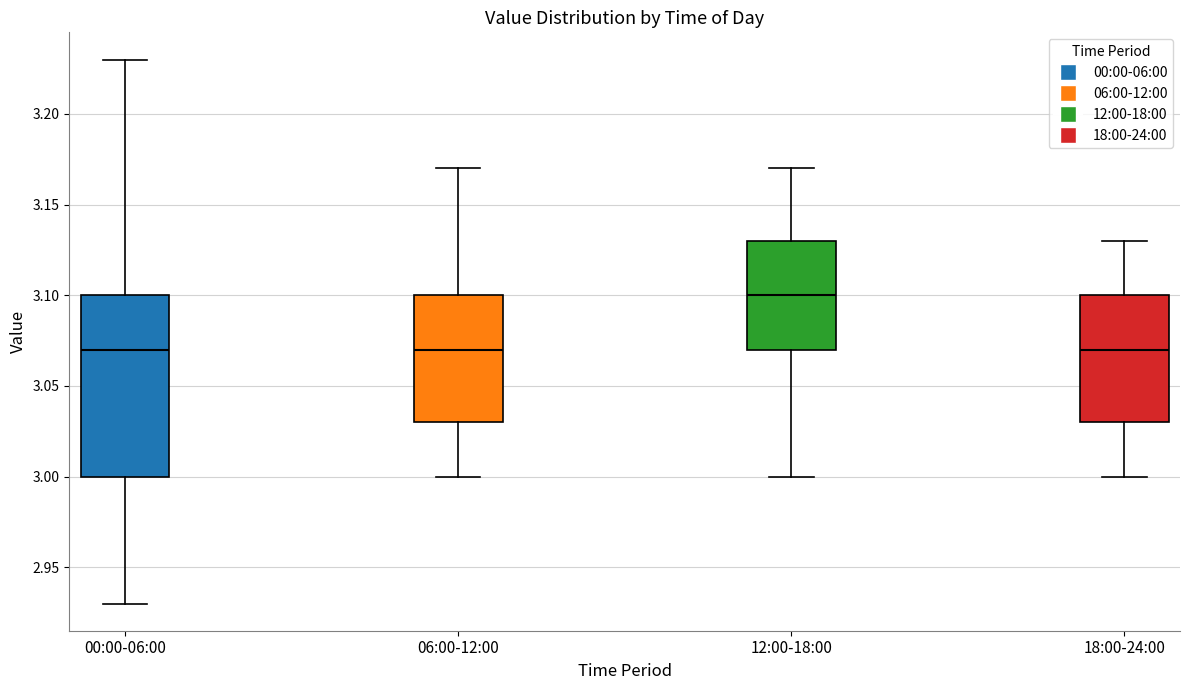

Reading left to right, read every box against the y-axis: the position of its median line, the range the box covers, and the ends of its whiskers. The values are not printed on the chart, so give them approximately, as read against the axis.

00:00-06:00: median 3.07, box 3.00 to 3.10, whiskers 2.93 to 3.23
06:00-12:00: median 3.07, box 3.03 to 3.10, whiskers 3.00 to 3.17
12:00-18:00: median 3.10, box 3.07 to 3.13, whiskers 3.00 to 3.17
18:00-24:00: median 3.07, box 3.03 to 3.10, whiskers 3.00 to 3.13